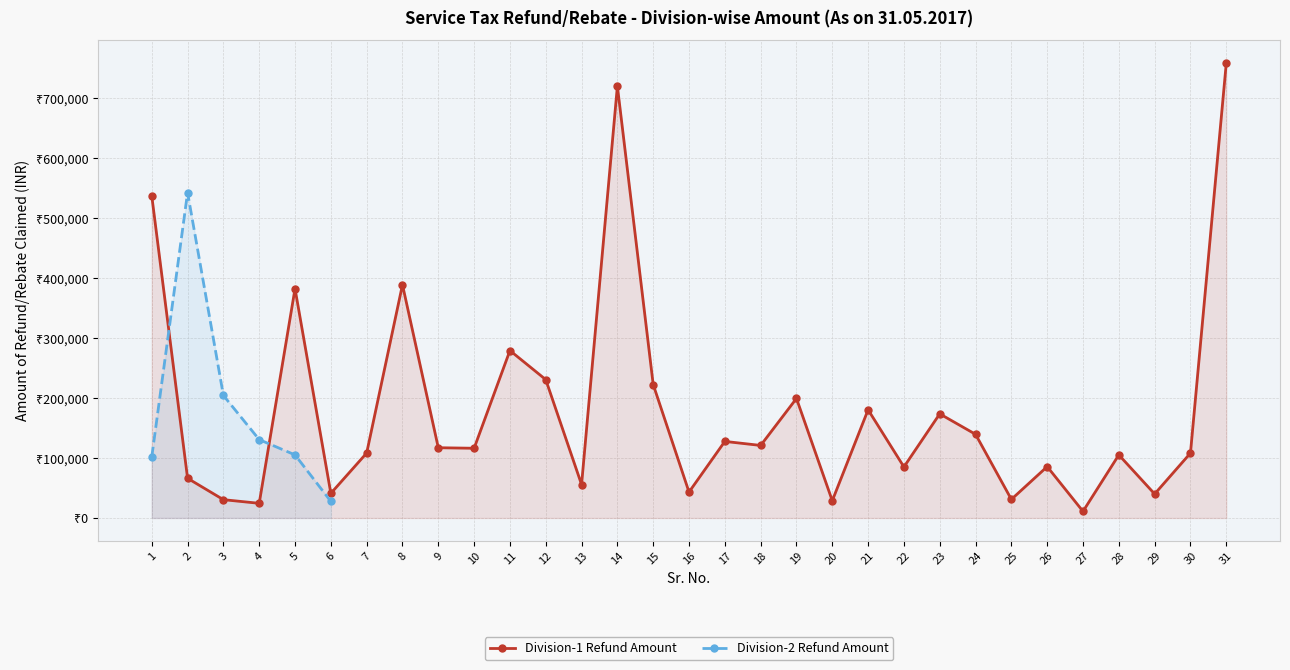

How many categories are shown in the chart?

31